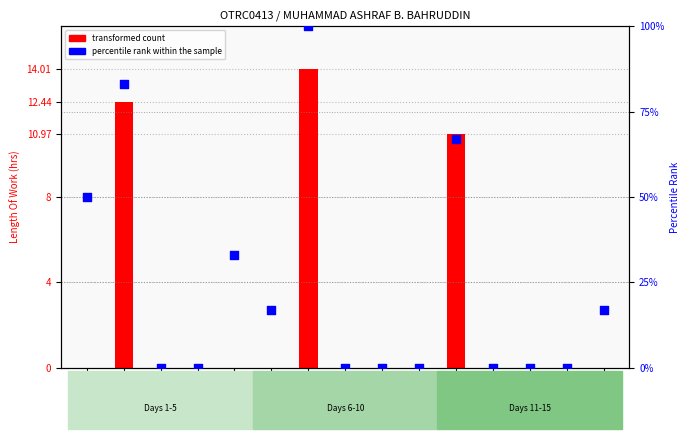

Which series has the largest total across all categories?

percentile rank within the sample